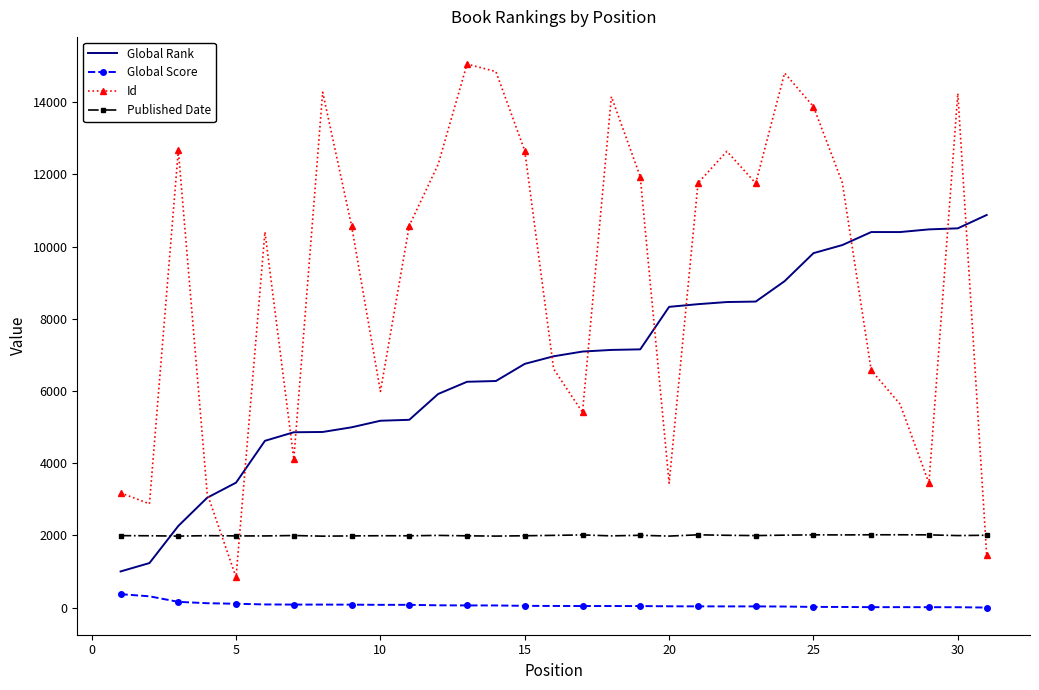

Rank the series by their maximum value, from highest to lowest.

Id, Global Rank, Published Date, Global Score